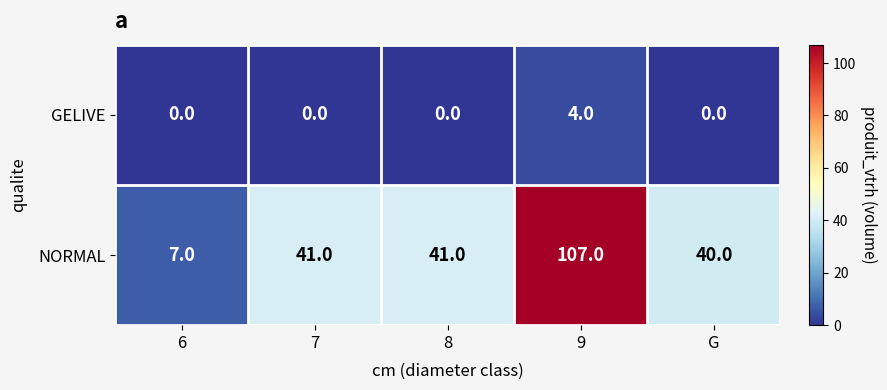

At which label does GELIVE reach its peak?

9